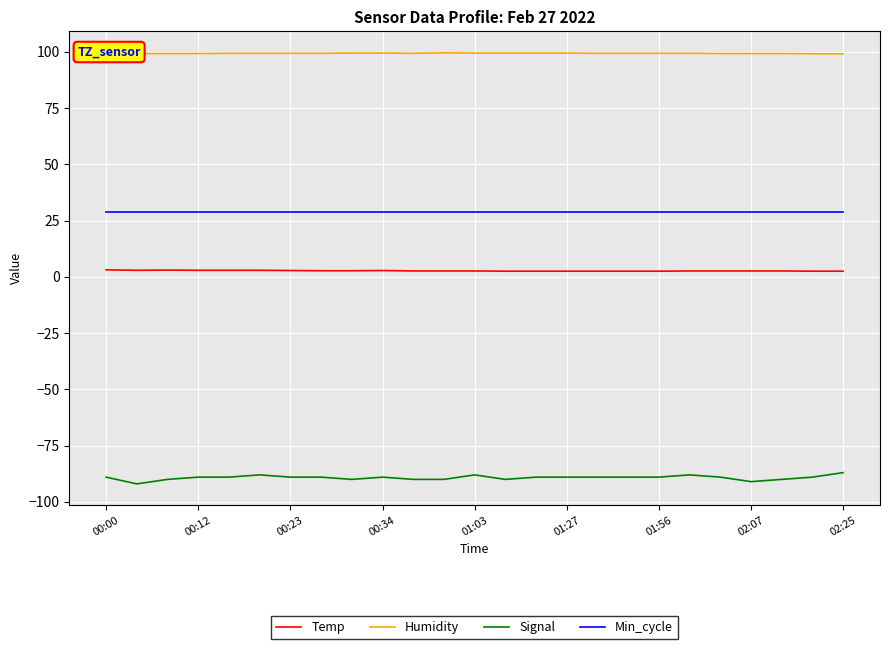

What is the minimum value for Min_cycle?

29.0